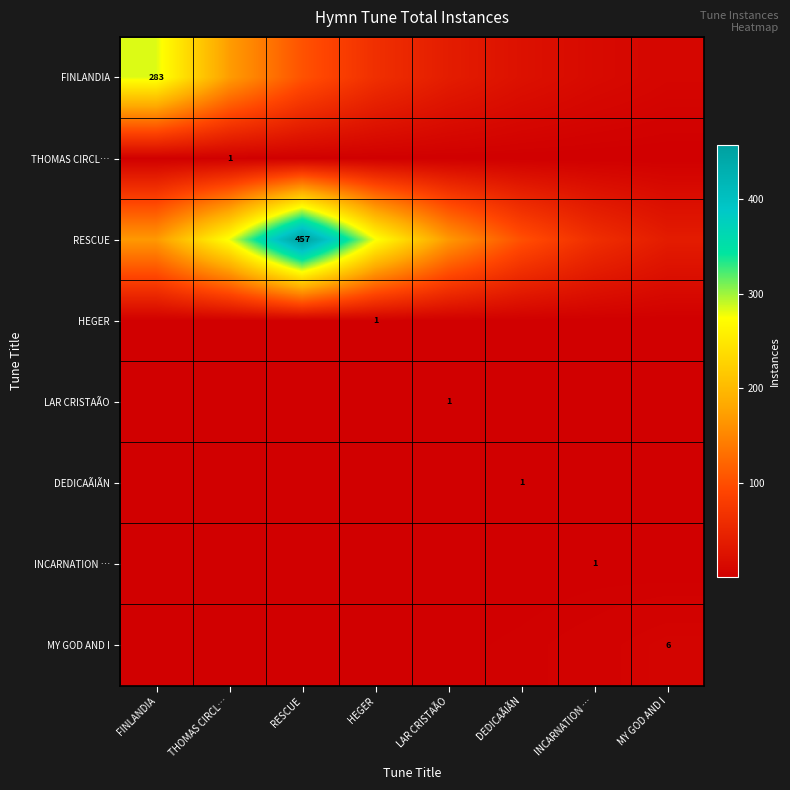

Which category has the lowest value across all series?

MY GOD AND I